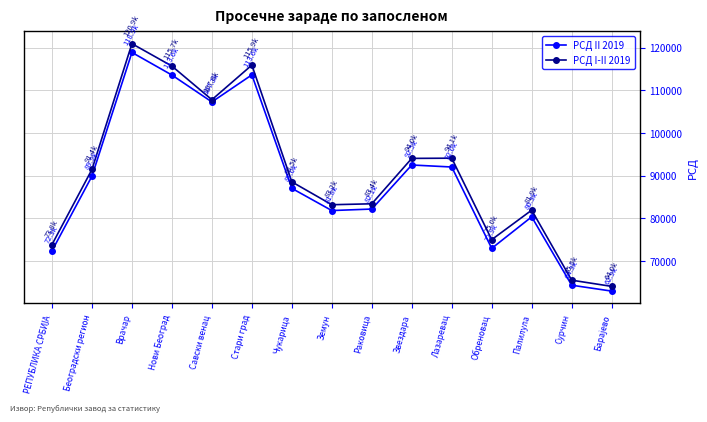

Which category has the highest value in the РСД I-II 2019 series?

Врачар